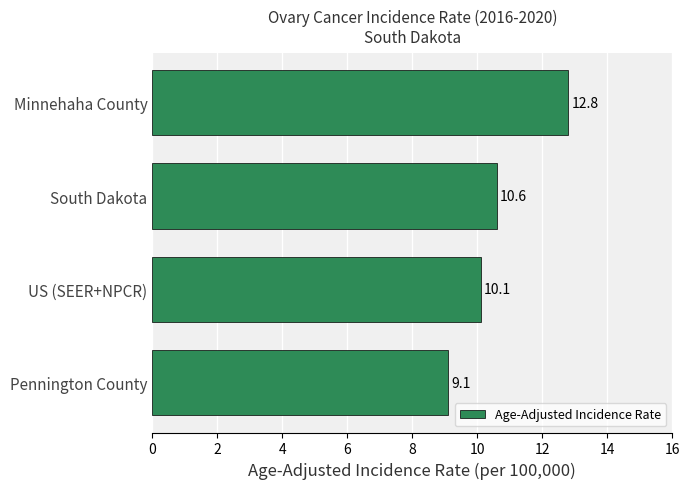

List the labels in order of value, smallest first.

Pennington County, US (SEER+NPCR), South Dakota, Minnehaha County